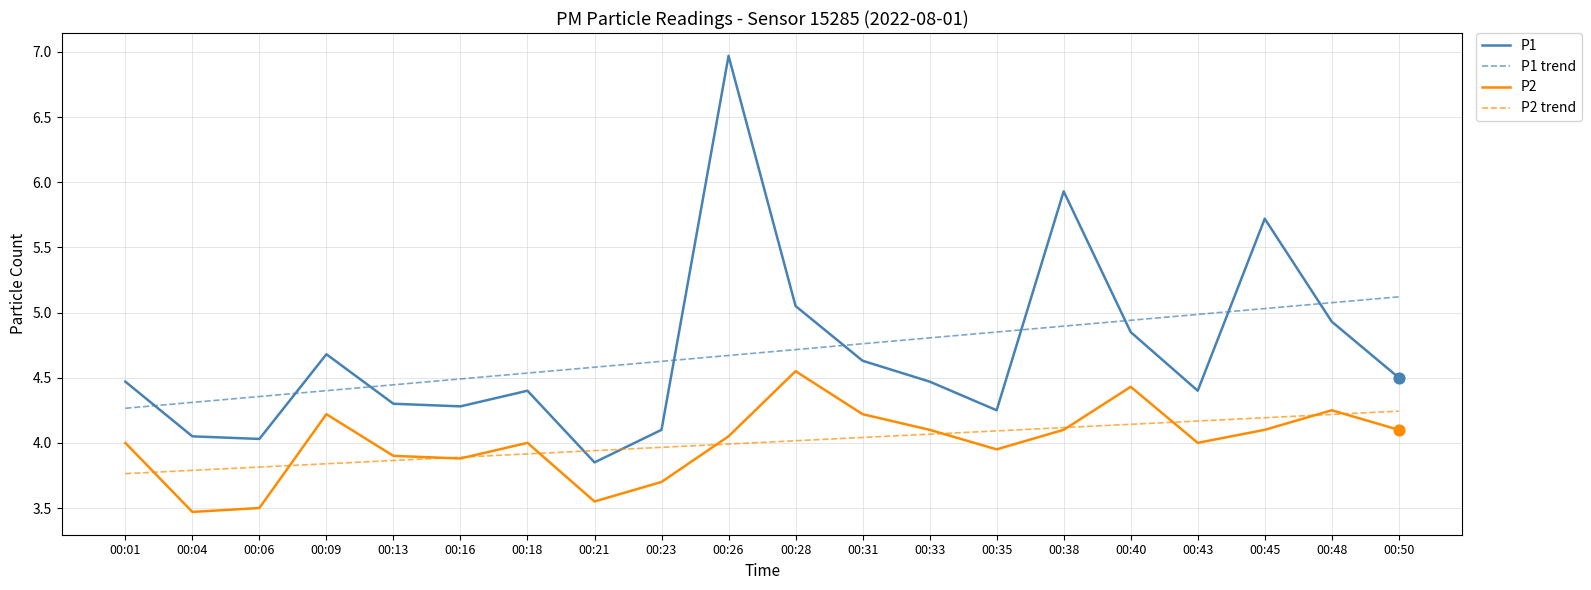

At which category is the sum across all series the highest?

00:26